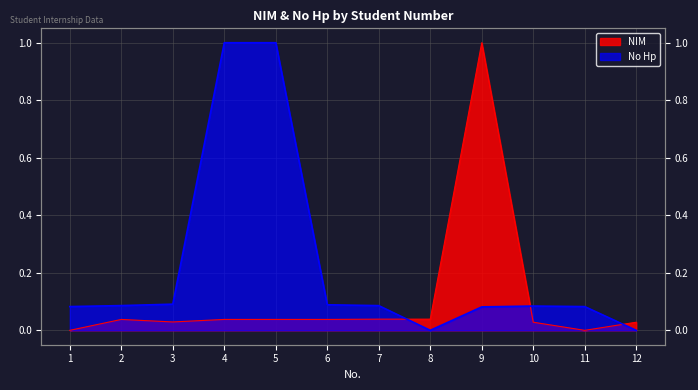

What is the average value of the No Hp series?

0.2